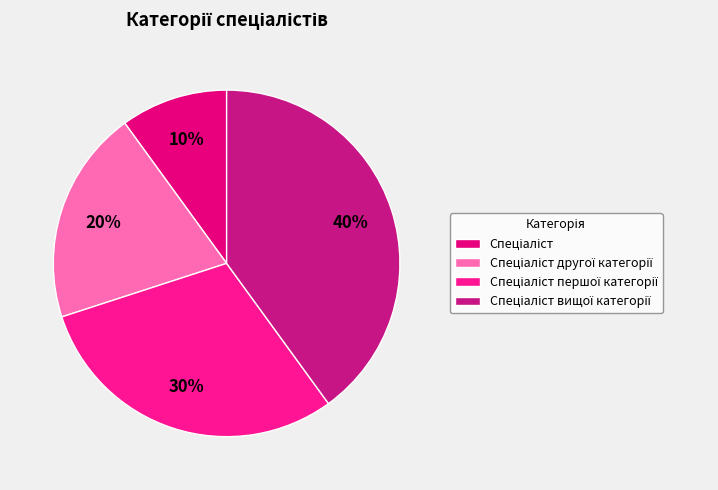

Count the number of slices in the pie.

4